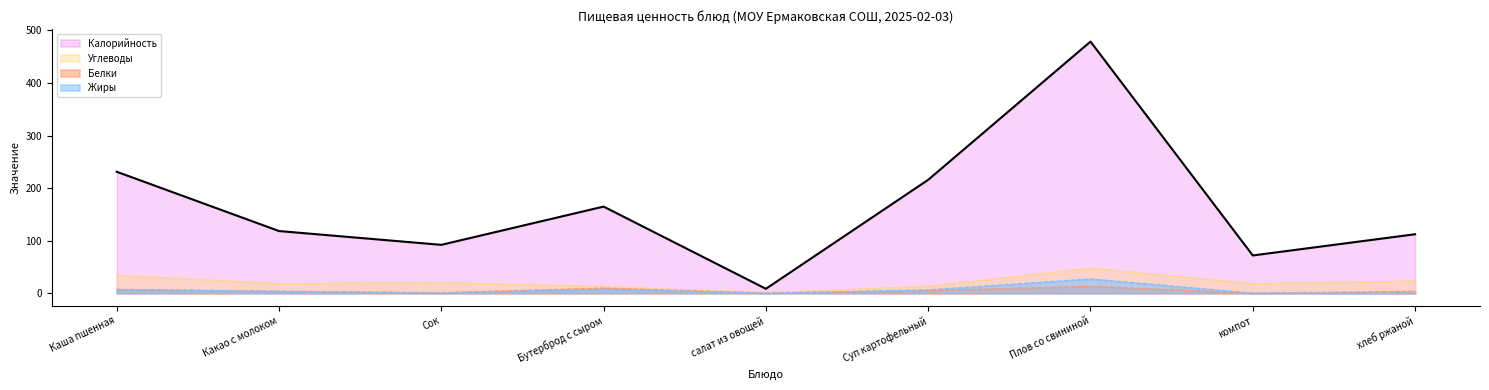

Is the value of Белки at Сок greater than the value of Калорийность at Суп картофельный?

No